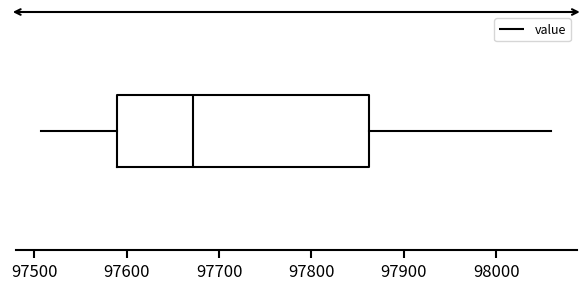

Transcribe this box plot: give where the median line is, the range the box spans, and where the two whiskers end, as read against the x-axis. The values are not printed on the chart, so give them approximately, as read against the axis.

median 97670, box 97590 to 97860, whiskers 97510 to 98060